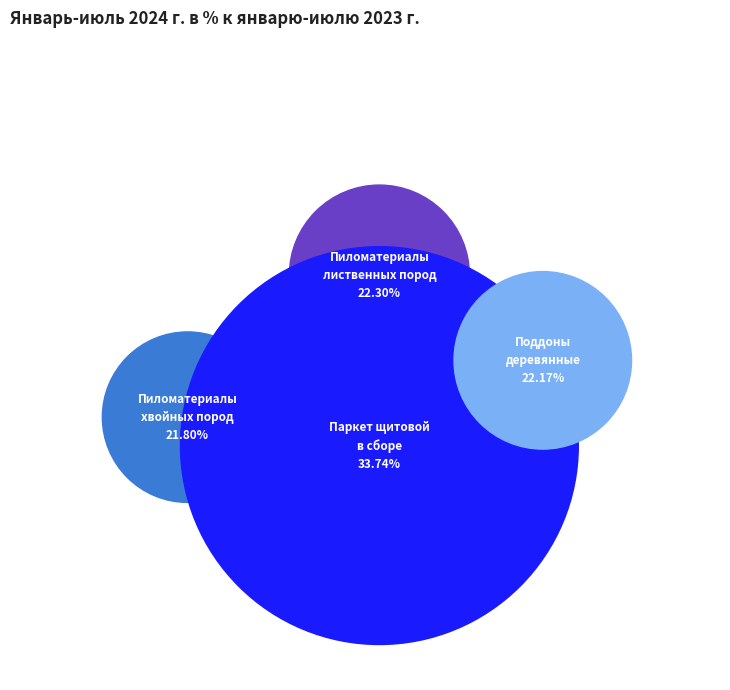

Is the sum of Пиломатериалы хвойных пород and Поддоны деревянные greater than half?

No